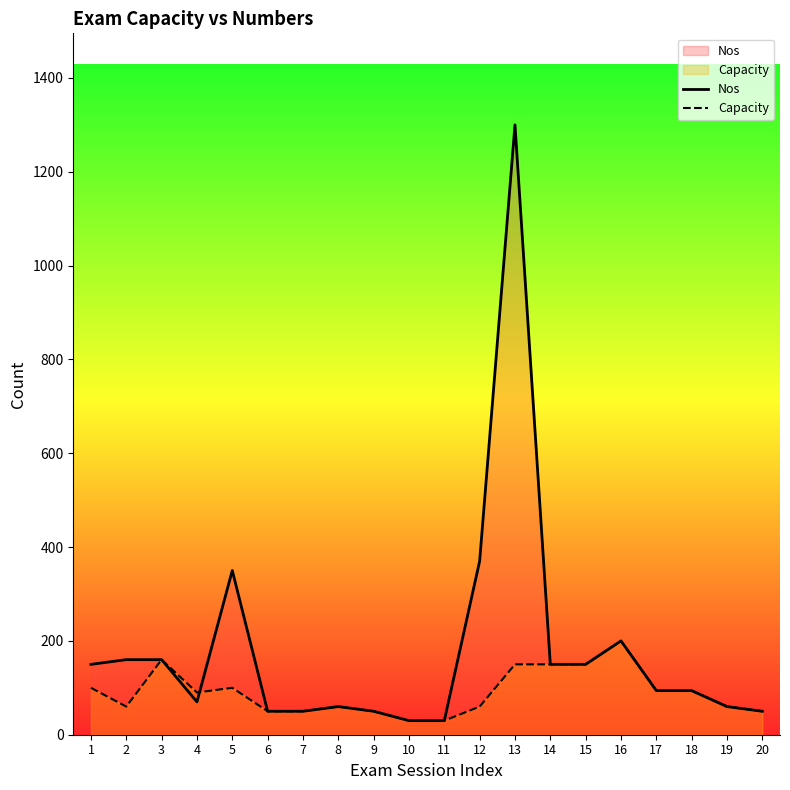

What is the difference between the maximum and minimum values in the Capacity series?

170